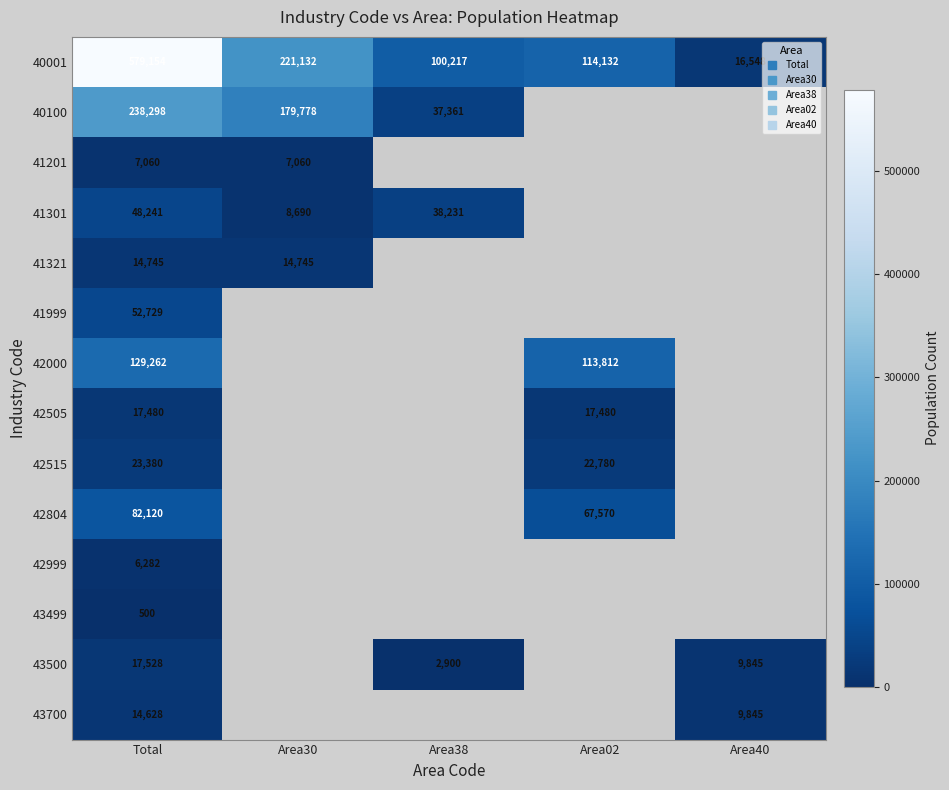

At which label is 41321 closest to 14745?

Total